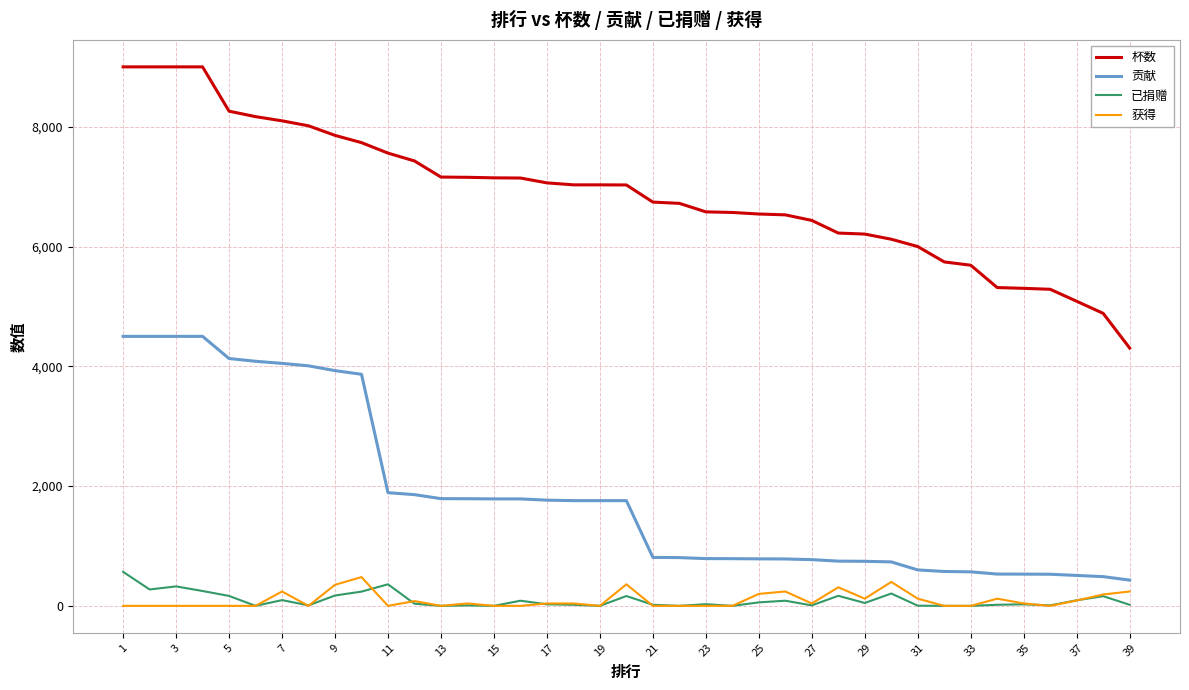

Which series has the largest range (max minus min)?

杯数